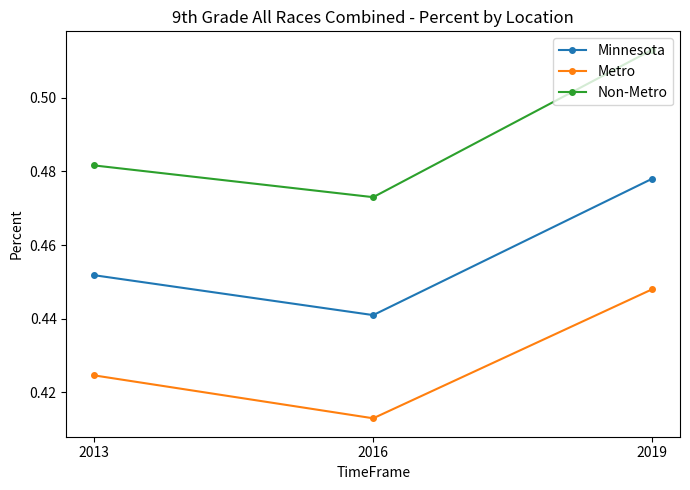

Which series has the largest total across all categories?

Non-Metro